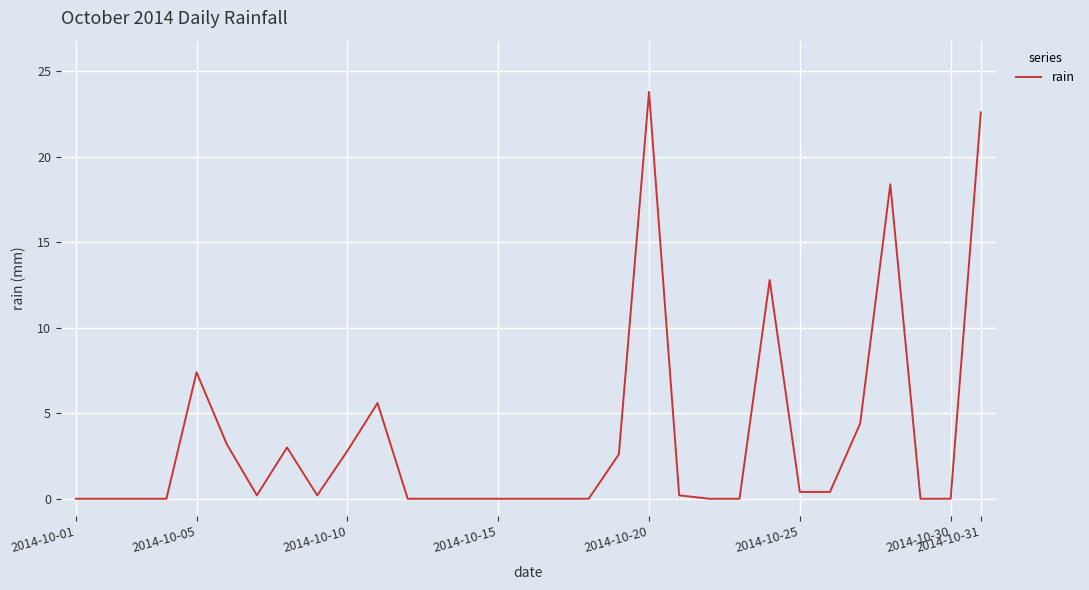

What is the maximum value shown in the chart?

23.8